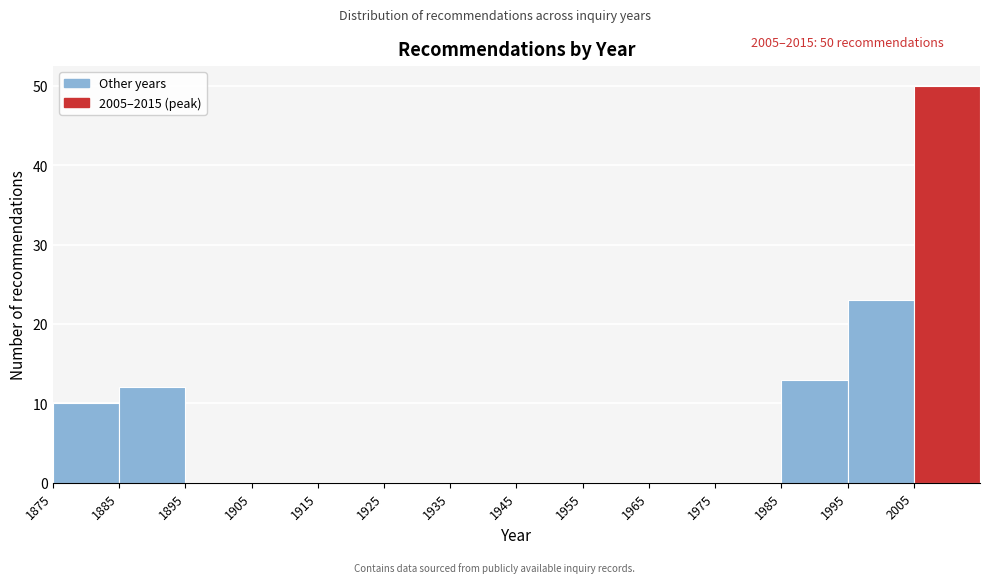

Over which range of the x-axis is the bar tallest?

2005 to 2015